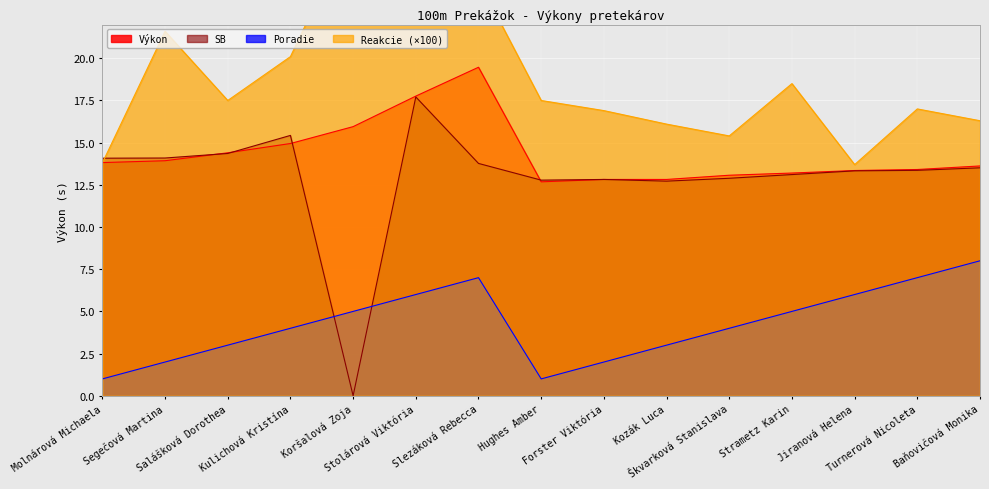

What is the sum of the Poradie values at Stolárová Viktória and Kulichová Kristína?

10.0